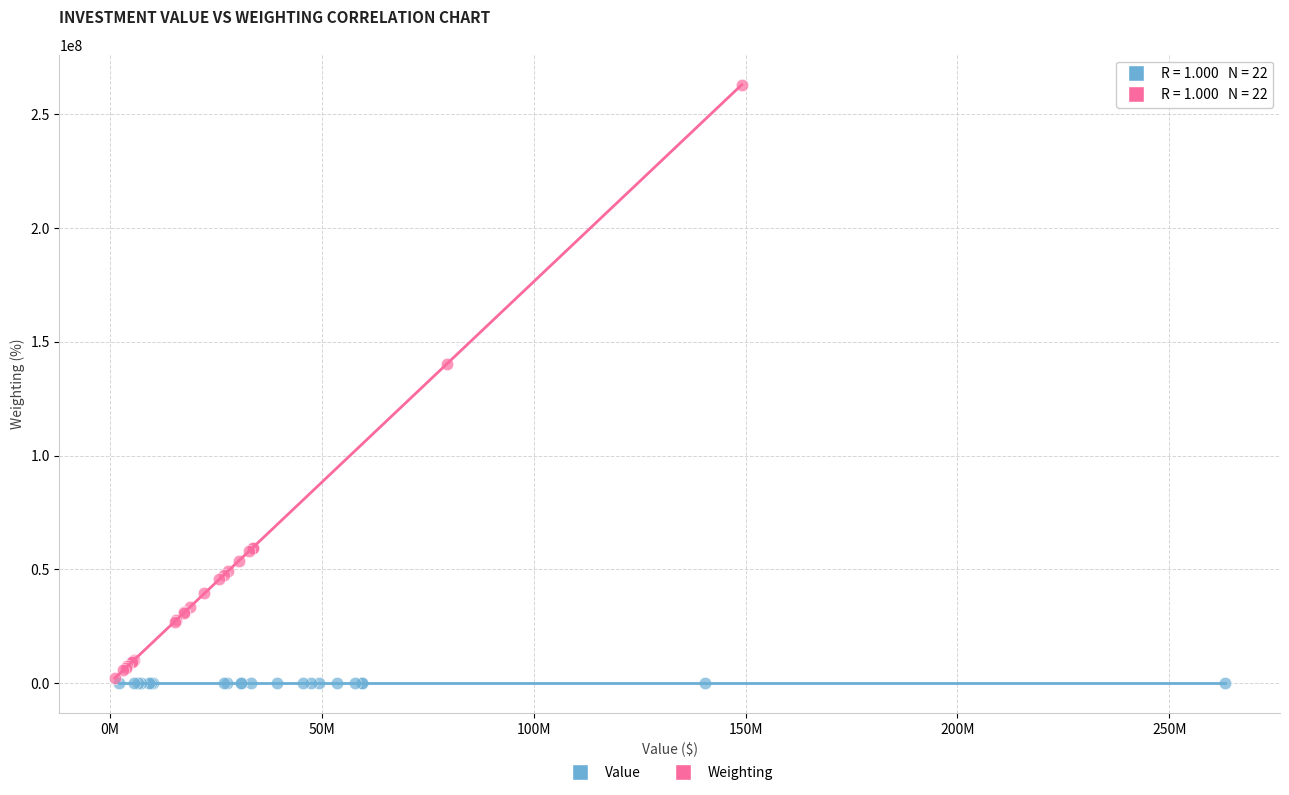

Which series has the widest spread of Y values?

Weighting